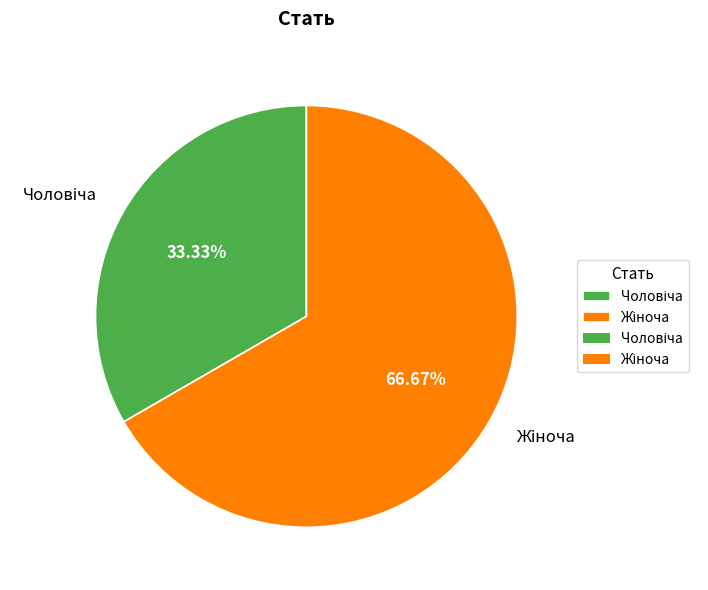

Is there a majority slice in this chart?

Yes